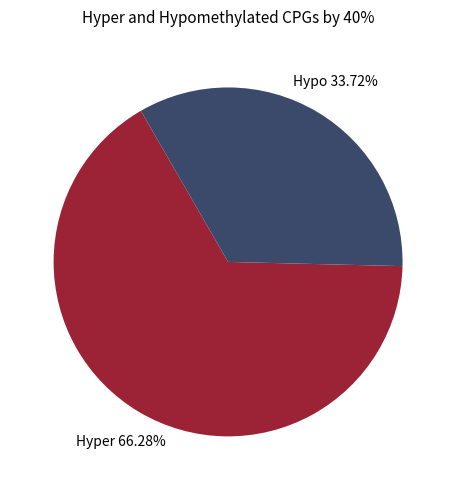

Is there any slice that represents more than half of the pie?

Yes